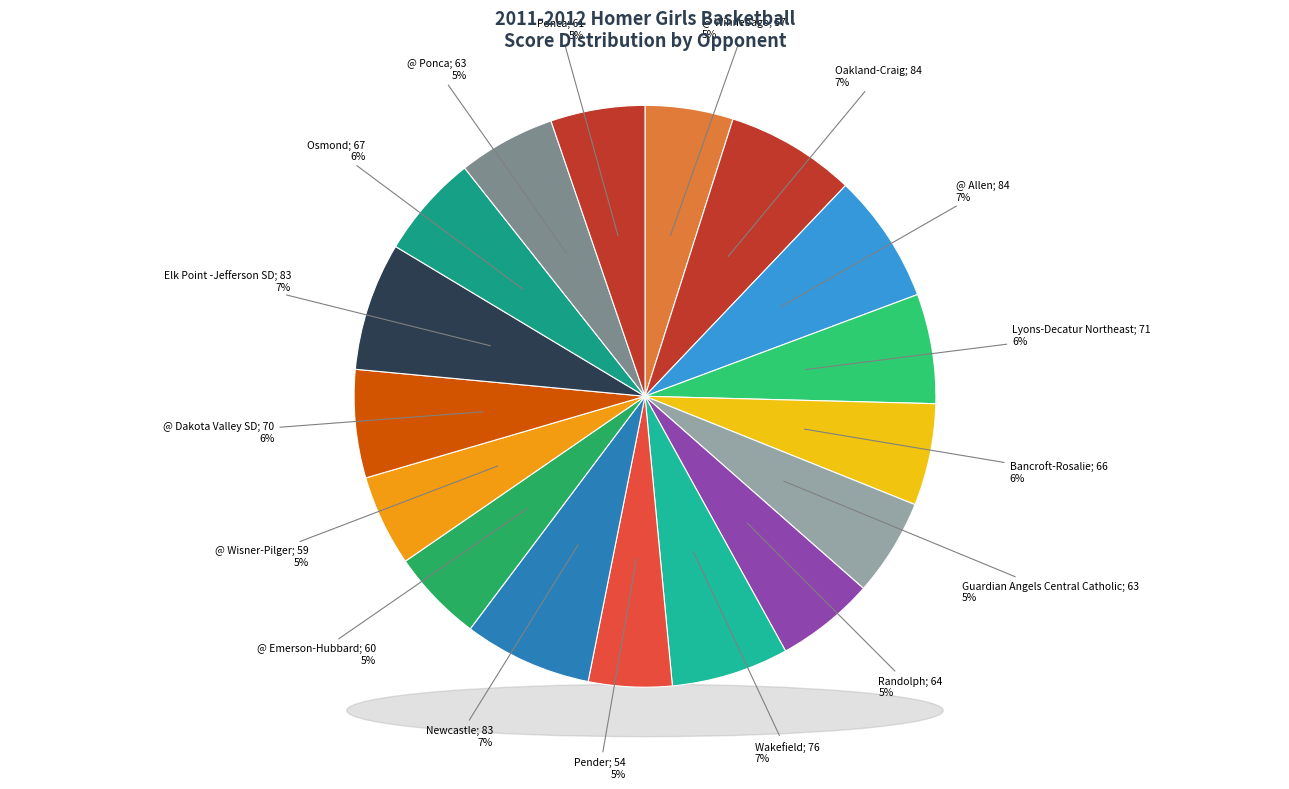

Which slice is the largest?

Oakland-Craig